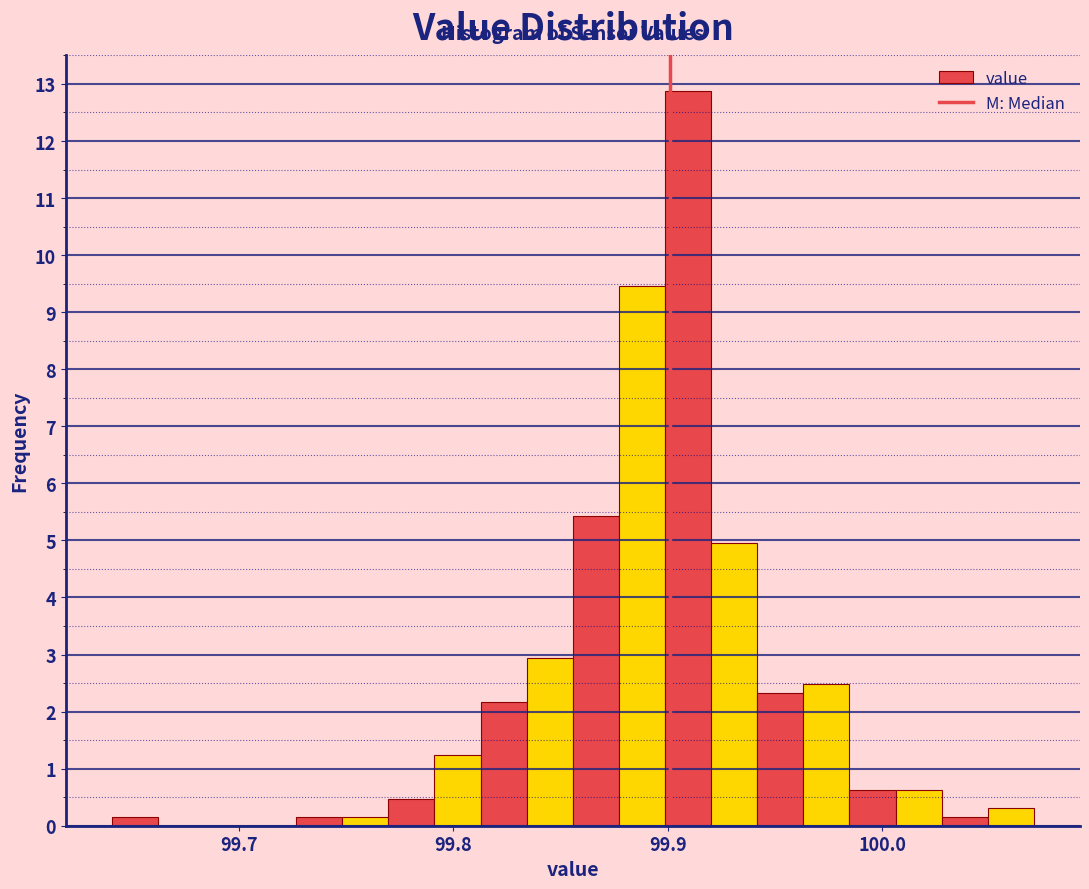

Read against the x-axis, roughly where is the centre of the tallest bar?

99.91